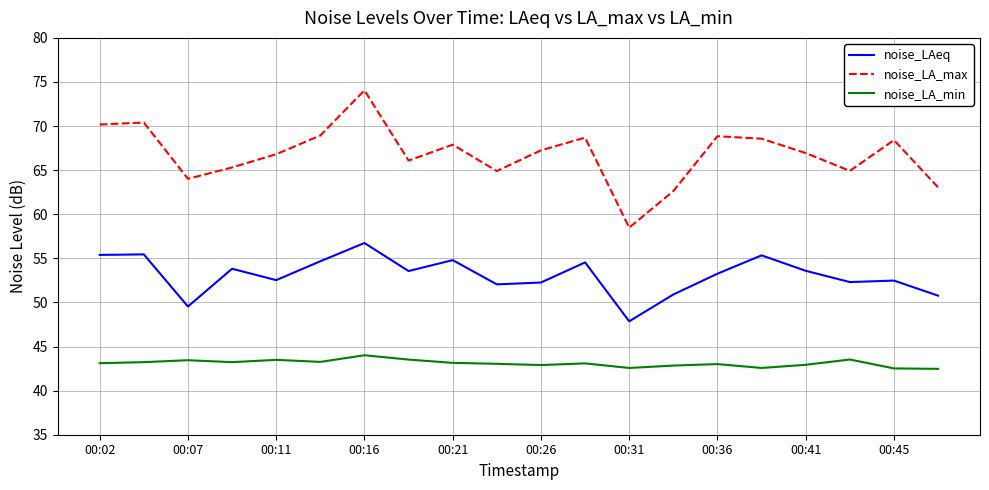

How many lines are shown in the chart?

3